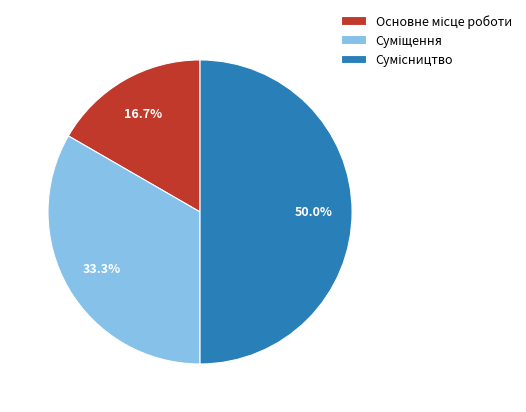

How many segments does this pie chart have?

3